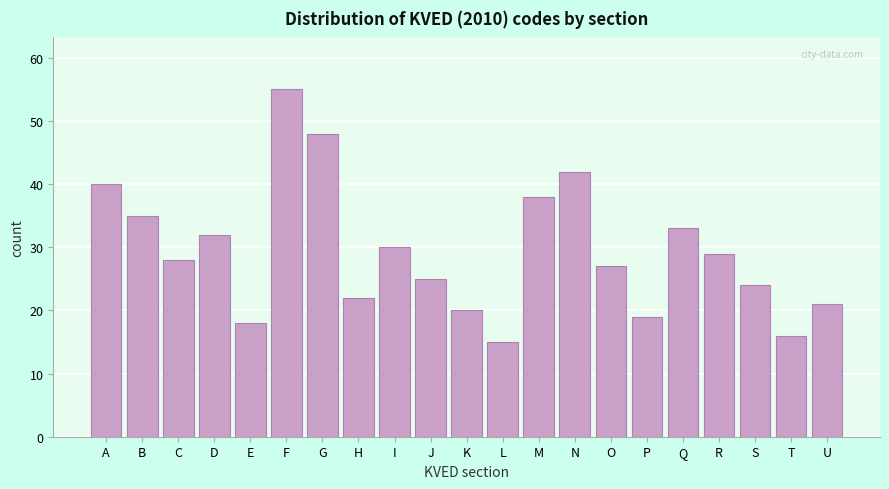

Reading left to right, list all the values displayed in this chart.

A=40	B=35	C=28	D=32	E=18	F=55	G=48	H=22	I=30	J=25	K=20	L=15	M=38	N=42	O=27	P=19	Q=33	R=29	S=24	T=16	U=21